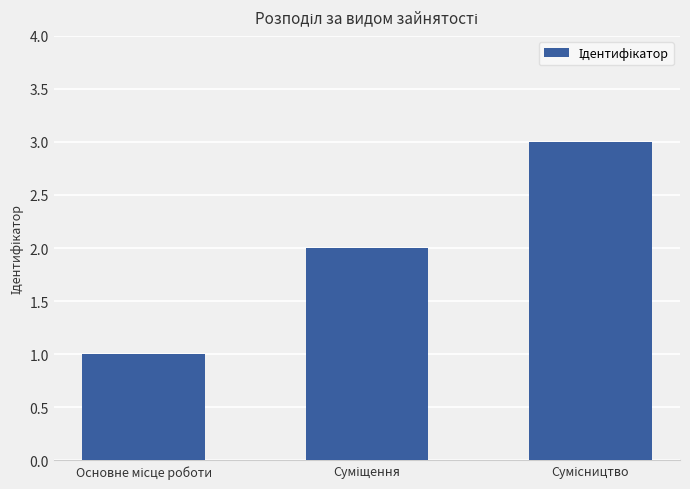

What is the sum of all values?

6